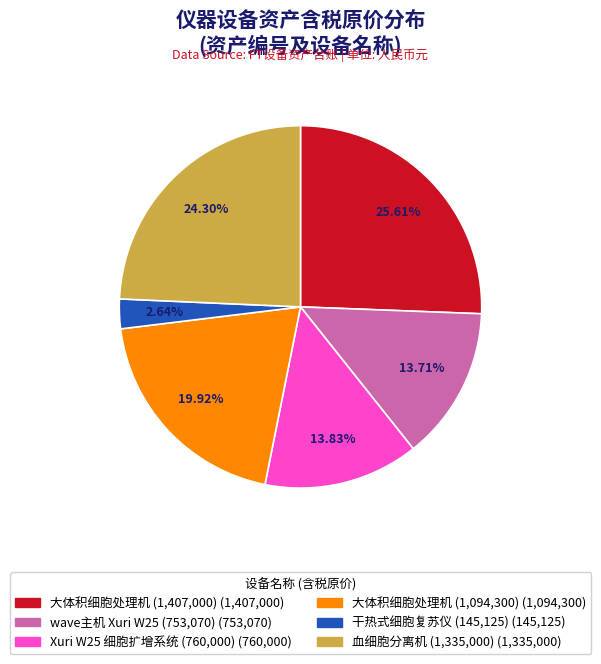

Is there any slice that represents more than half of the pie?

No